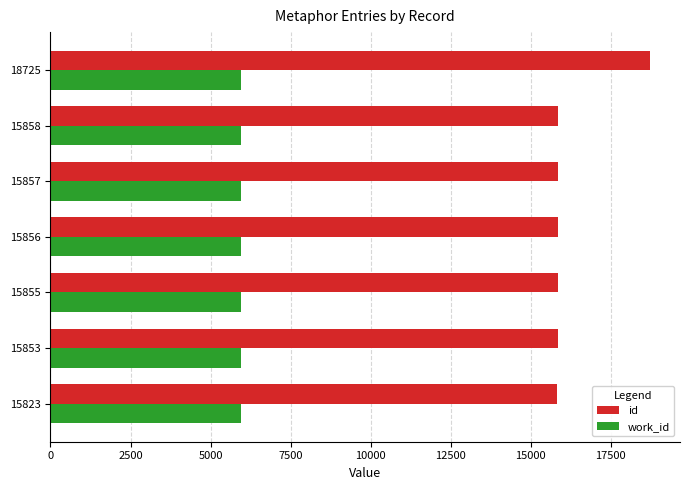

What is the difference between the maximum and minimum values in the id series?

2902